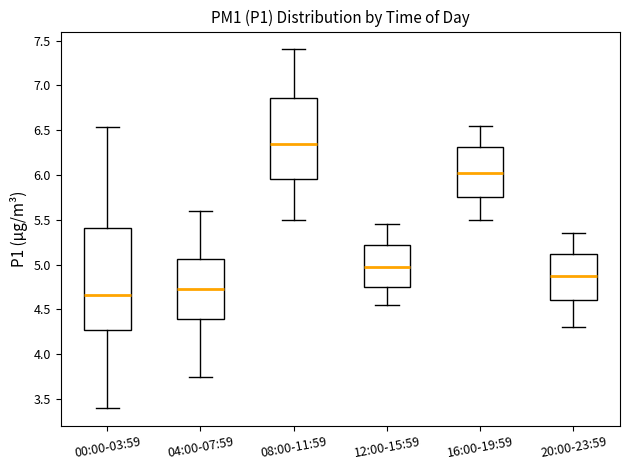

Reading left to right, transcribe this box plot: for each box, give where its median line is, the range the box spans, and where its two whiskers end, as read against the y-axis. The values are not printed on the chart, so give them approximately, as read against the axis.

00:00-03:59: median 4.65, box 4.25 to 5.40, whiskers 3.40 to 6.55
04:00-07:59: median 4.75, box 4.40 to 5.05, whiskers 3.75 to 5.60
08:00-11:59: median 6.35, box 5.95 to 6.85, whiskers 5.50 to 7.40
12:00-15:59: median 5.00, box 4.75 to 5.20, whiskers 4.55 to 5.45
16:00-19:59: median 6.05, box 5.75 to 6.30, whiskers 5.50 to 6.55
20:00-23:59: median 4.90, box 4.60 to 5.10, whiskers 4.30 to 5.35